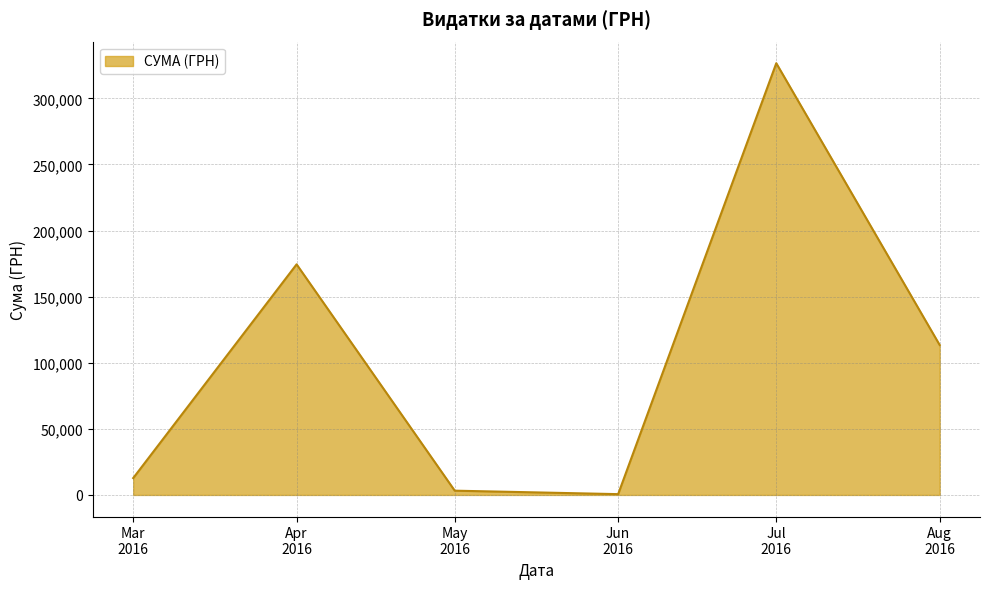

What is the sum of all values?

630977.9